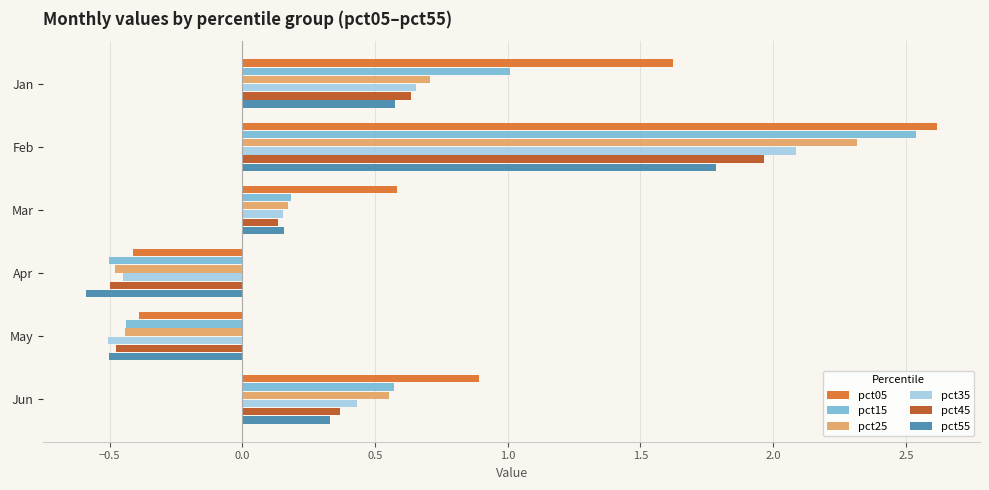

How many negative values does the pct55 series have?

2